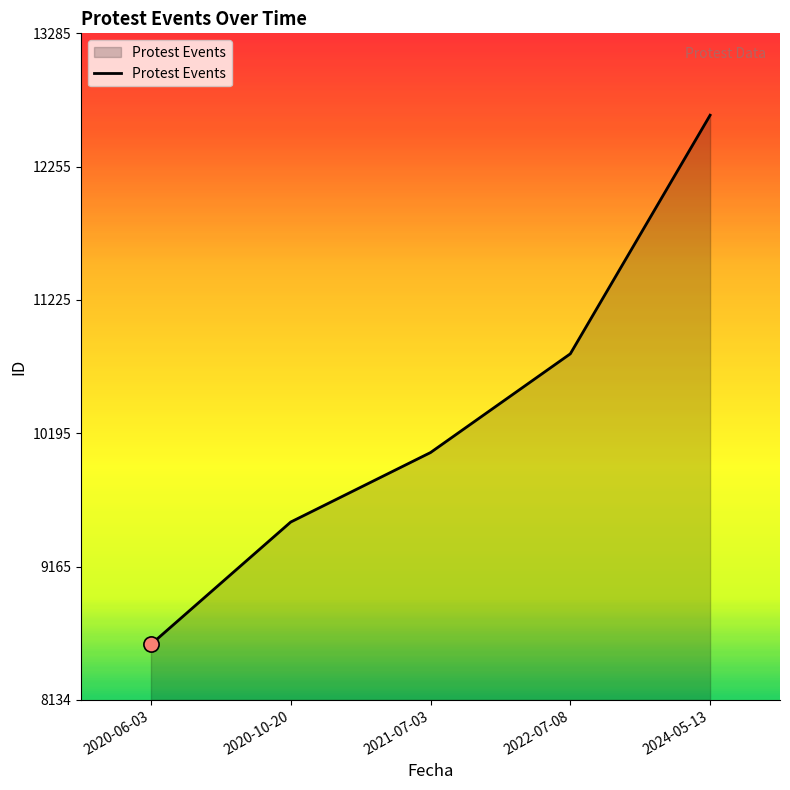

What is the ratio of the value at 2024-05-13 to the value at 2021-07-03?

1.3